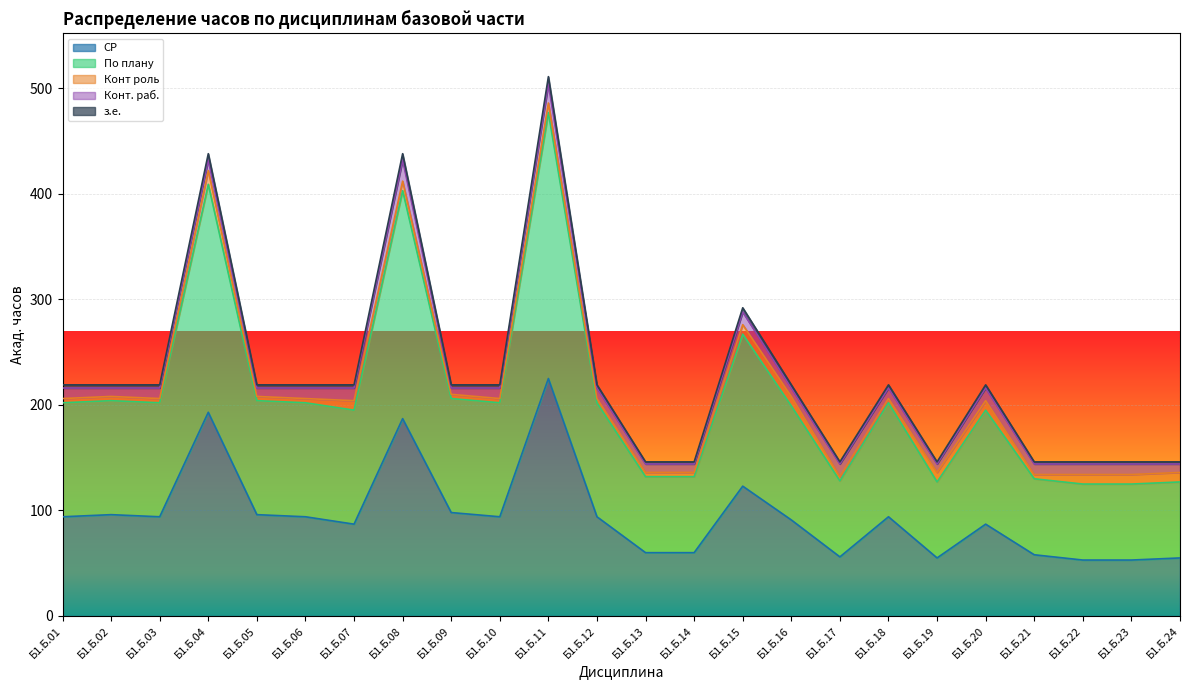

In СР, how many points are lower than both neighbors (excluding endpoints)?

5